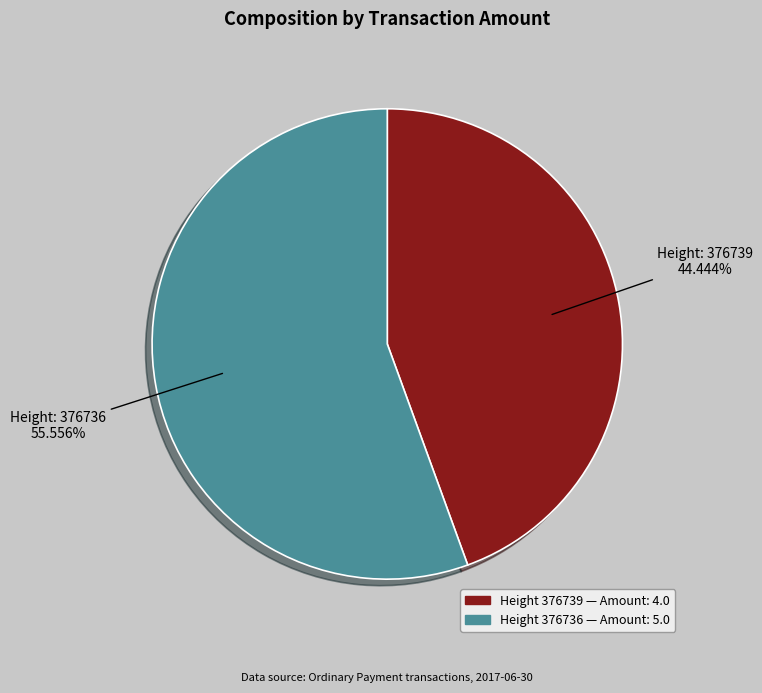

To the nearest percent, what is the average slice percentage?

50%